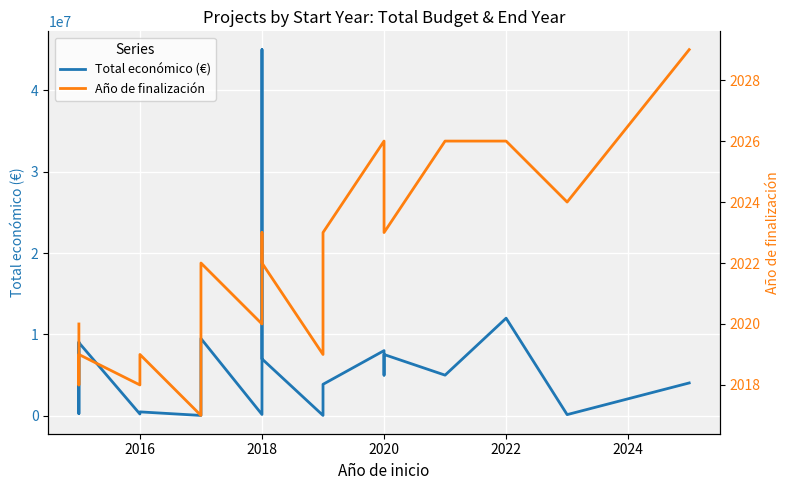

Rank the series by their maximum value, from highest to lowest.

Total económico (€), Año de finalización